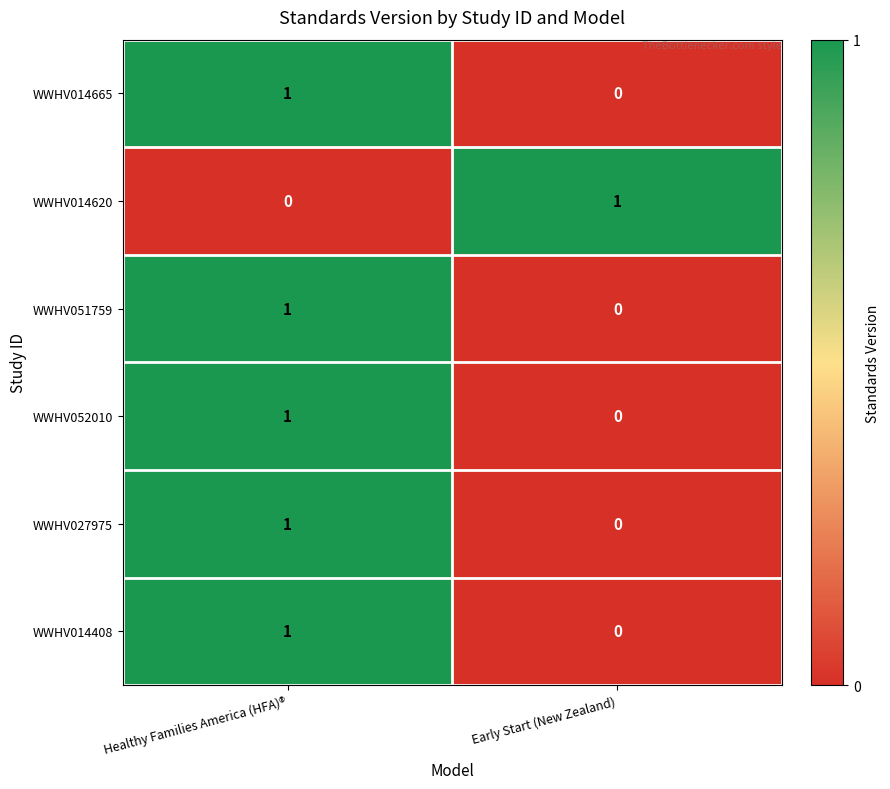

What is the spread (max minus min) of values at Early Start (New Zealand)?

1